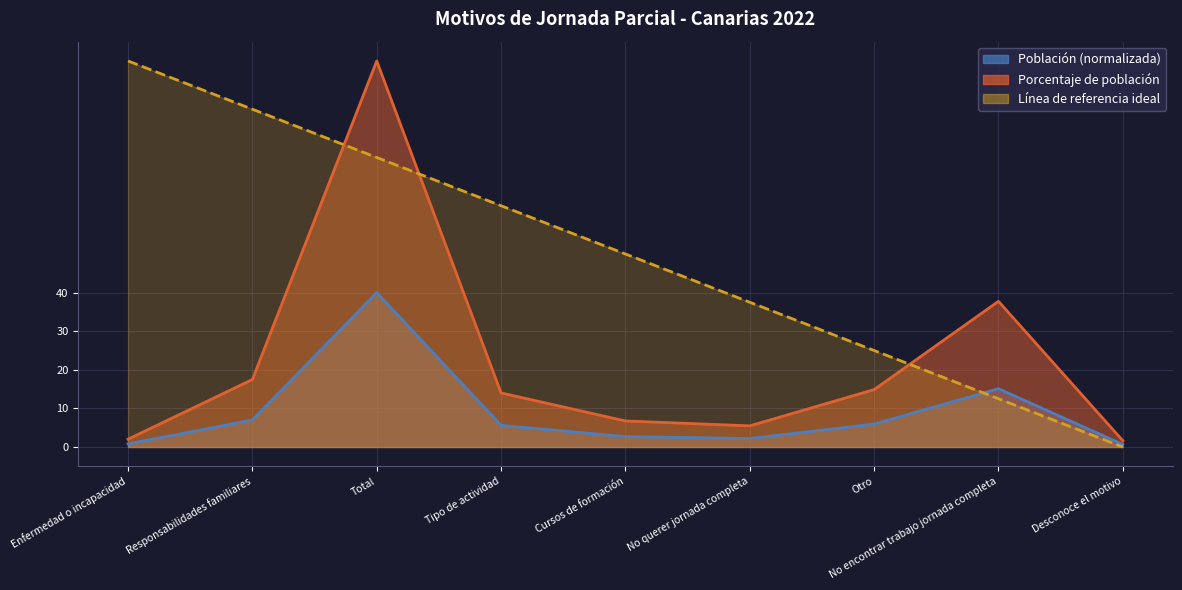

What is the value of the Porcentaje de población point at the 1st from the left?

2.0